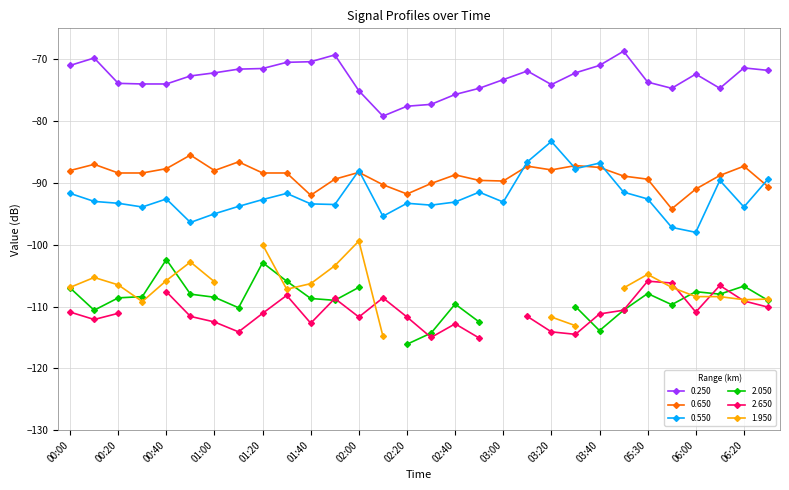

How many data points in 0.650 are above -88?

9